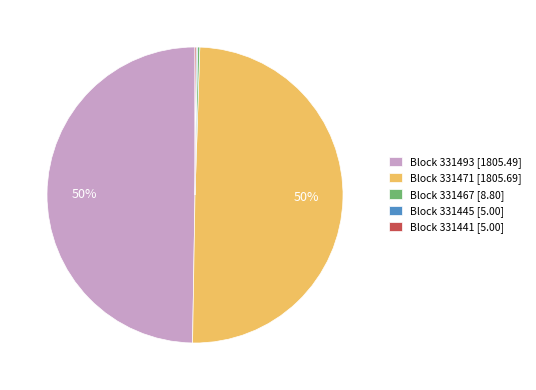

The Block 331471 [1805.69] slice represents 43% of the pie. True or false?

False